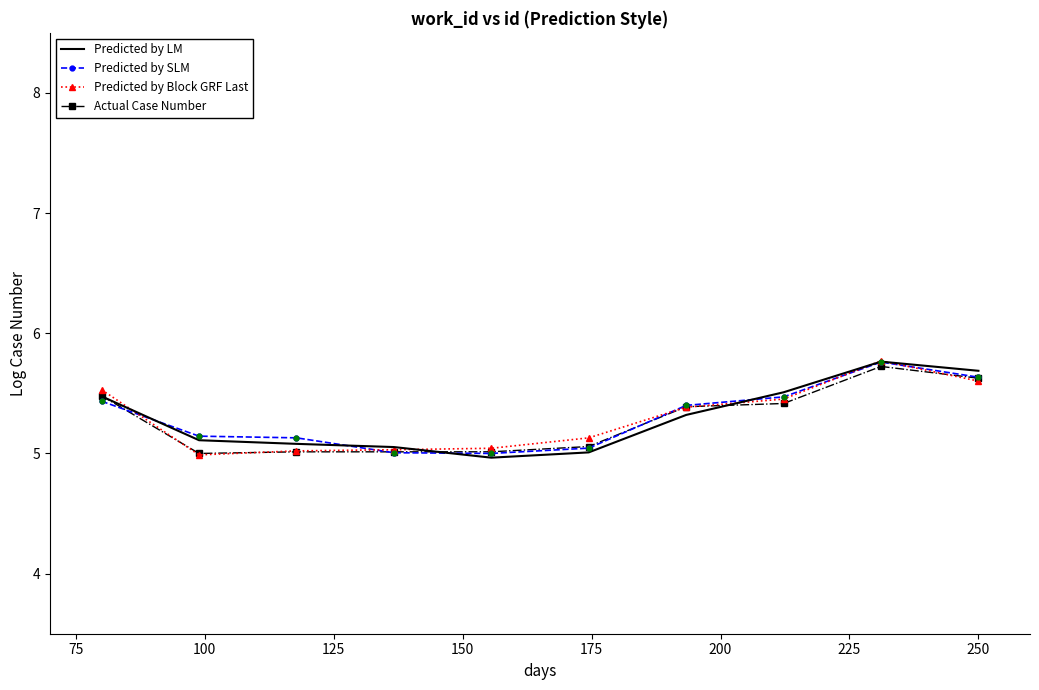

What is the greatest value displayed?

5.8